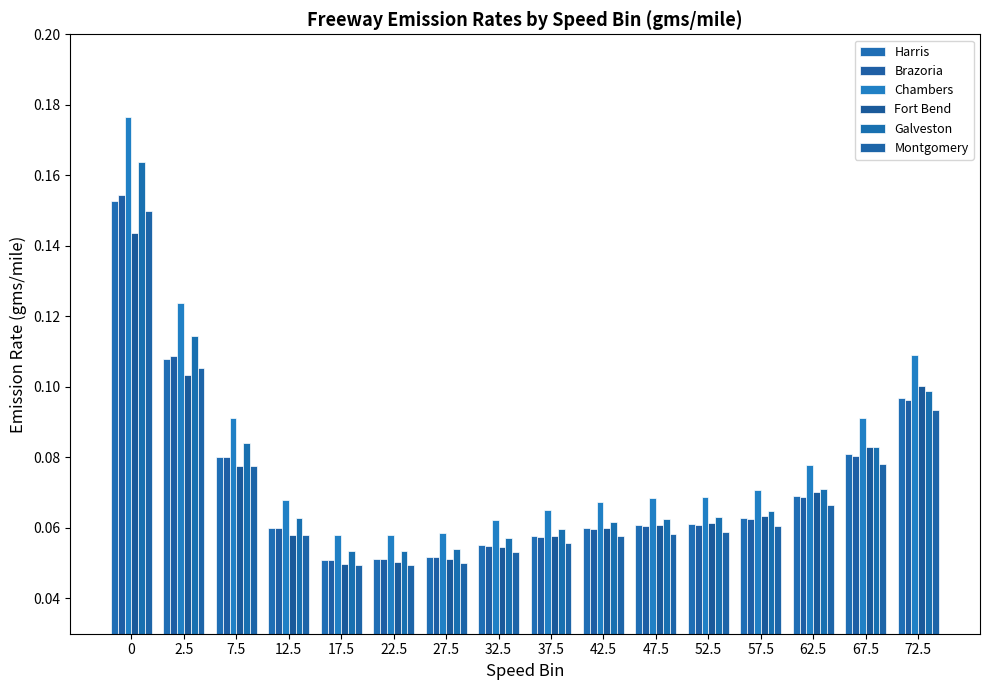

Which series has the widest spread of values?

Chambers